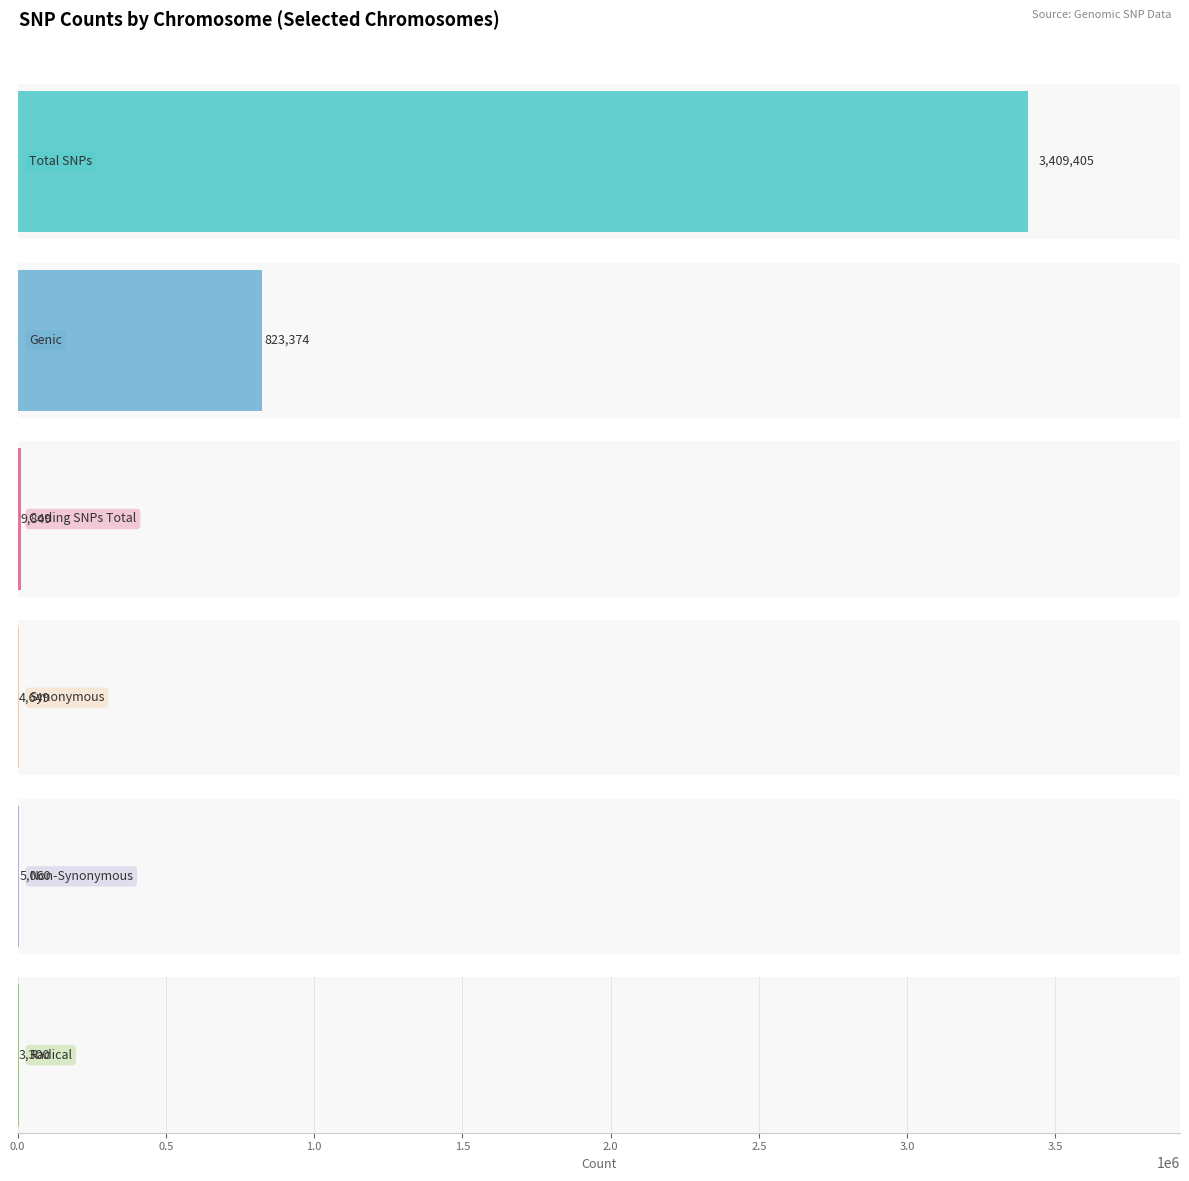

Are the bars horizontal?

Yes